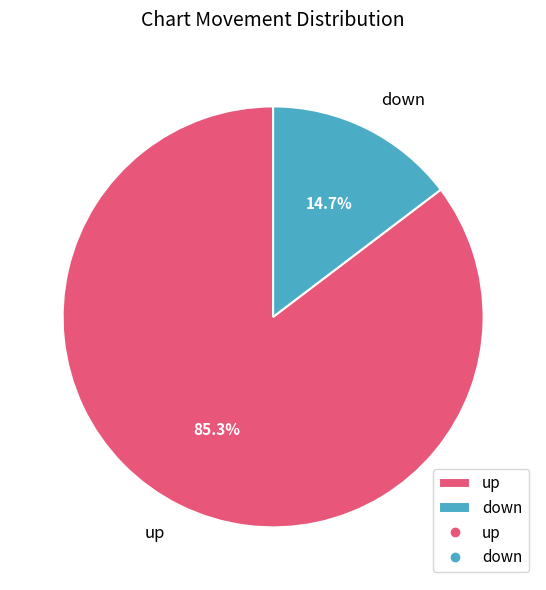

Rank the categories by value from lowest to highest.

down, up